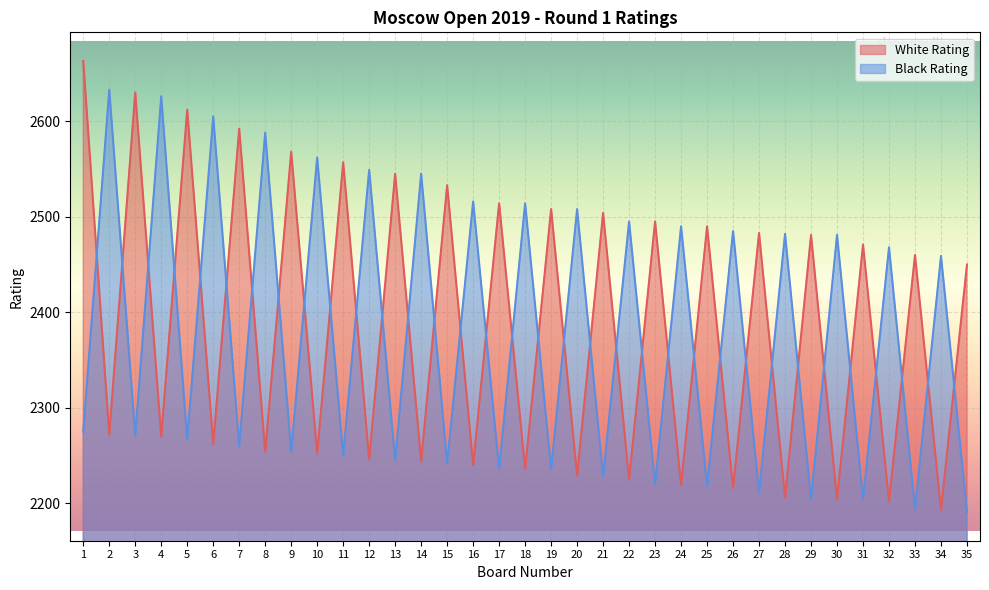

How many lines are shown in the chart?

2